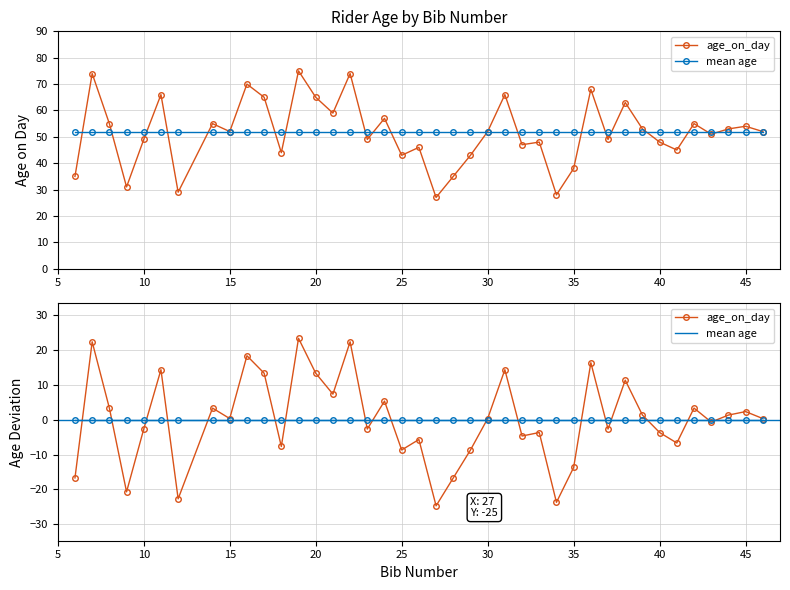

Which category has the lowest value across all series?

27